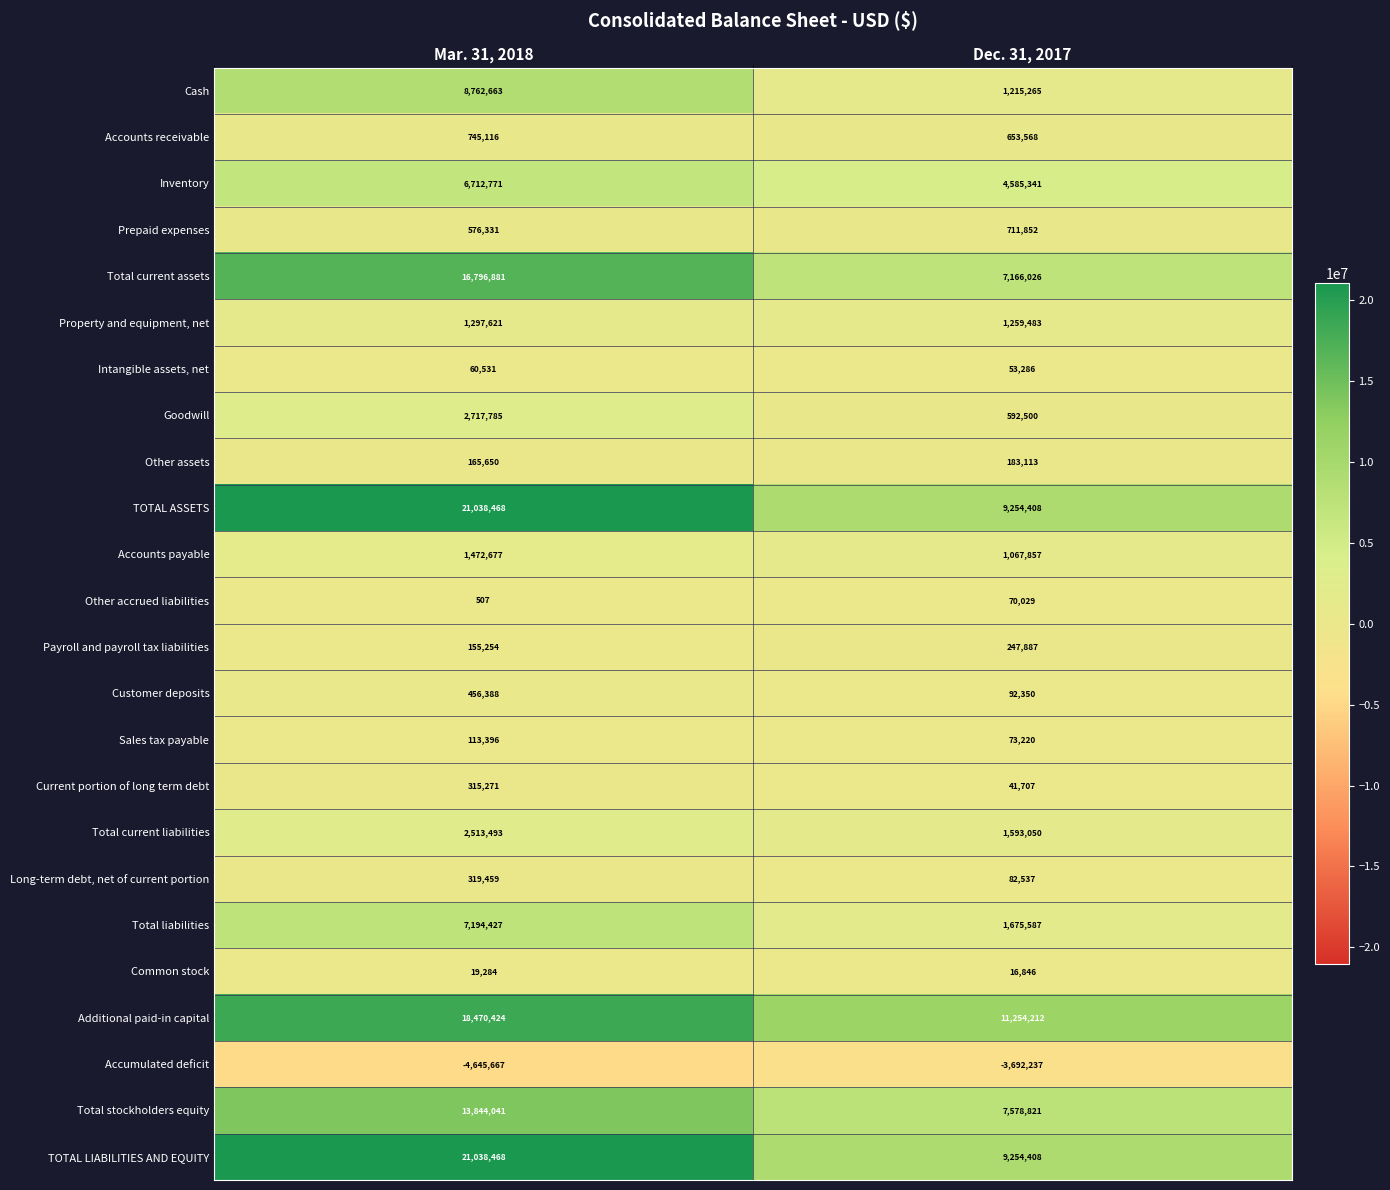

Where is Prepaid expenses nearest to the value 644091?

Mar. 31, 2018